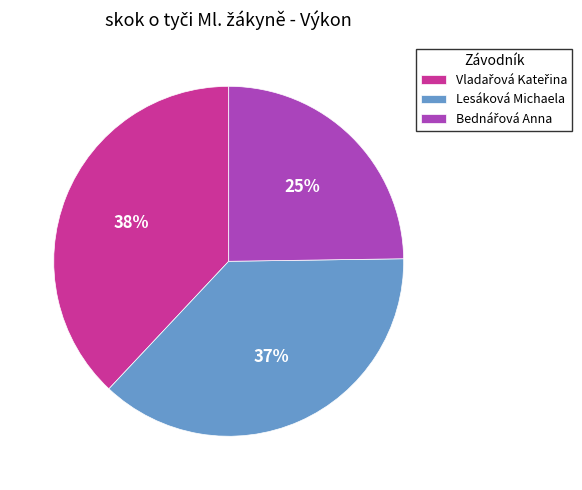

The Lesáková Michaela slice represents 32% of the pie. True or false?

False